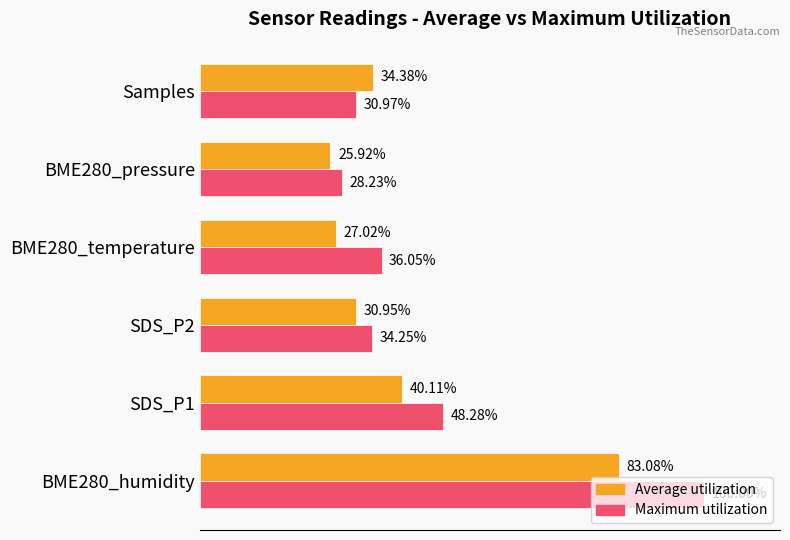

Is the value of Maximum utilization at BME280_pressure greater than the value of Average utilization at SDS_P2?

No